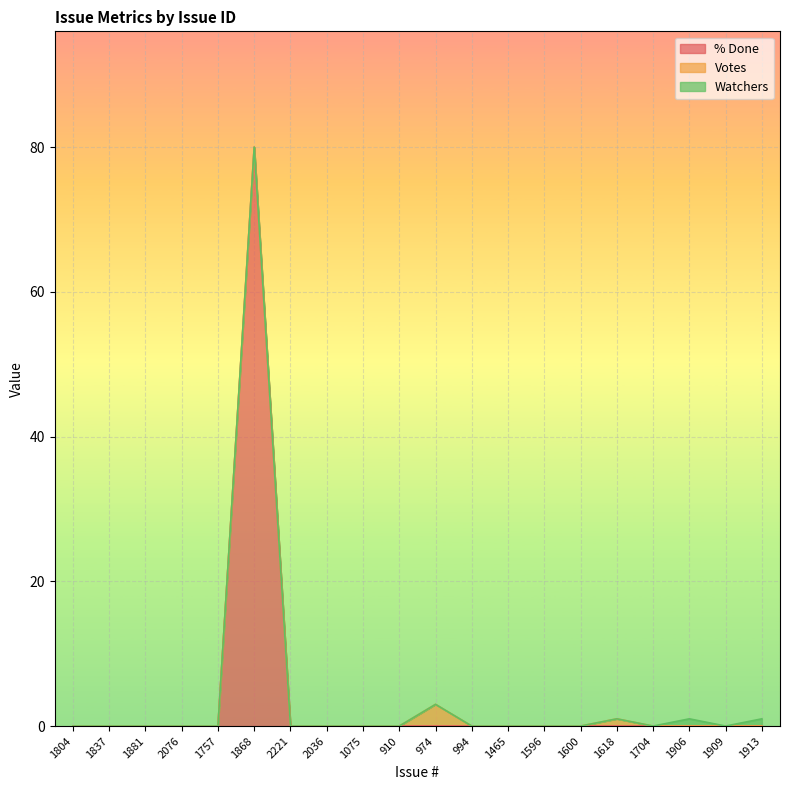

In Watchers, how many points are higher than both neighbors (excluding endpoints)?

1